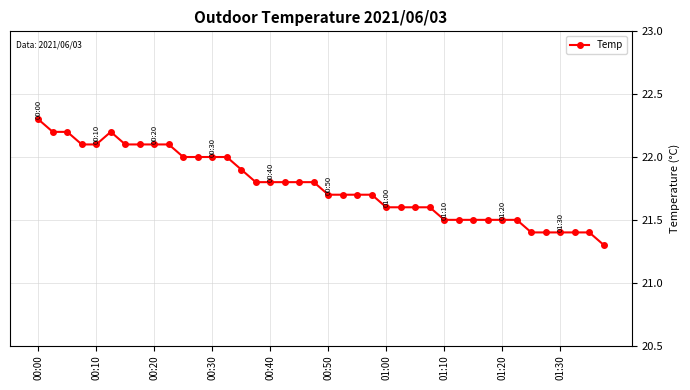

How many lines are shown in the chart?

1